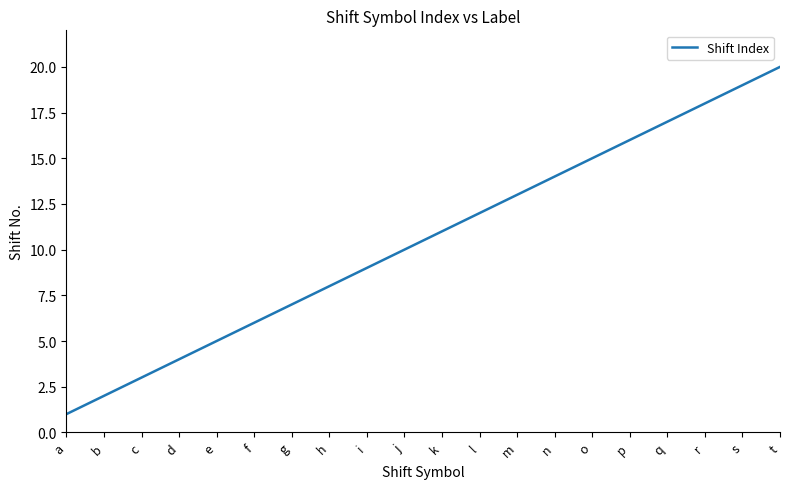

True or false: there are more than 0 points higher than both neighbors.

False